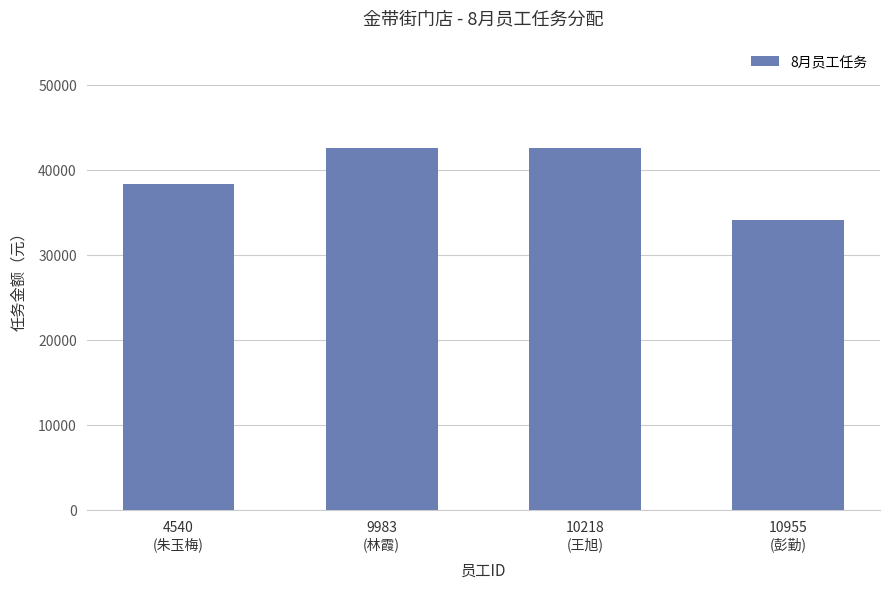

The value at 4540
(朱玉梅) is 38366.3. True or false?

True